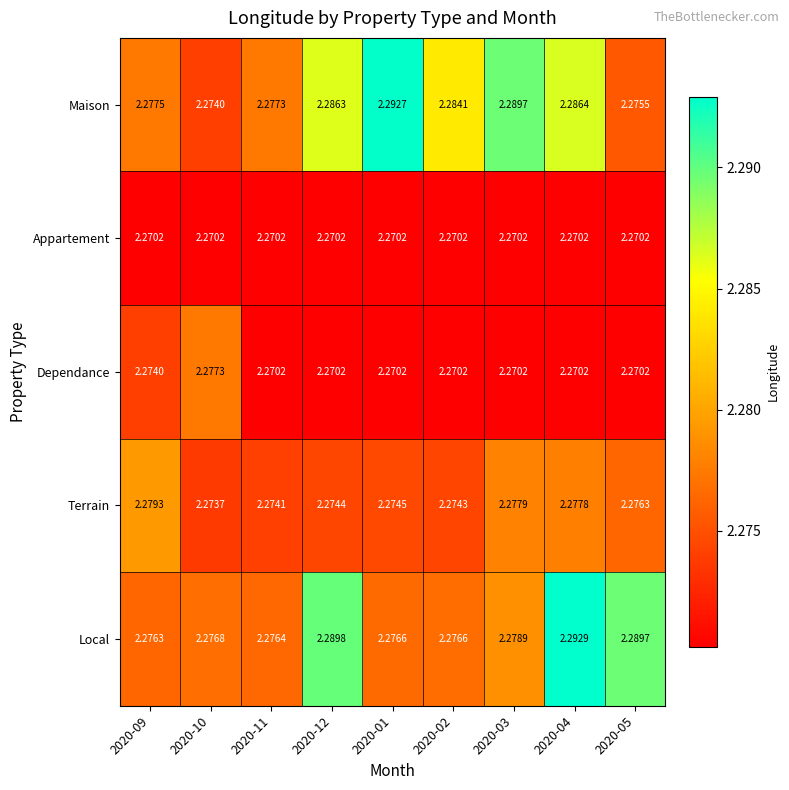

Between 2020-09 and 2020-12, which series saw the biggest shift?

Local